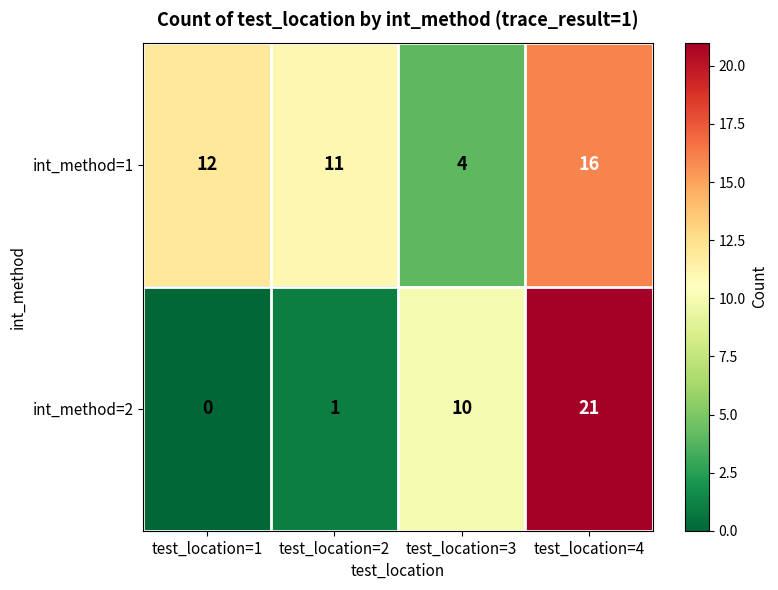

At which category is the sum across all series the highest?

test_location=4